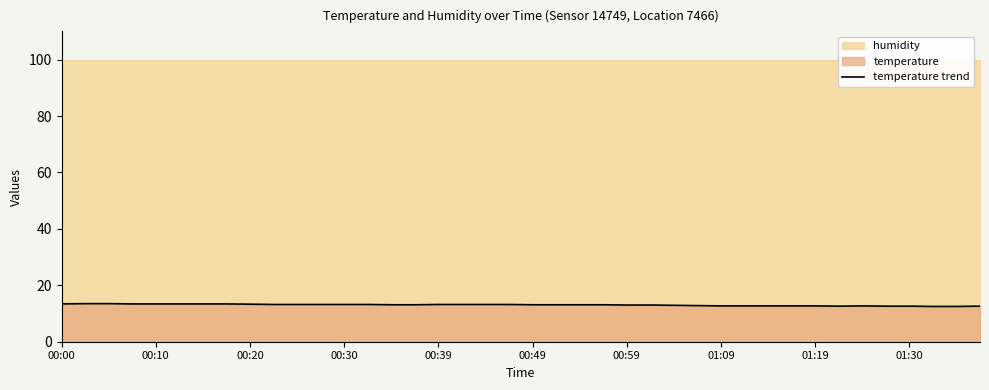

What is the sum of all values?

521.4